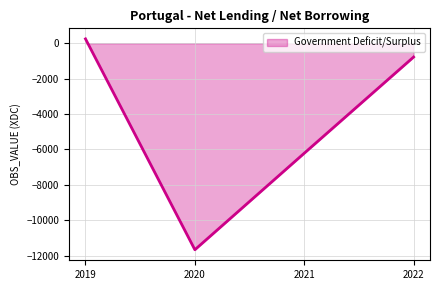

What is the difference between the maximum and minimum values?

11916.2